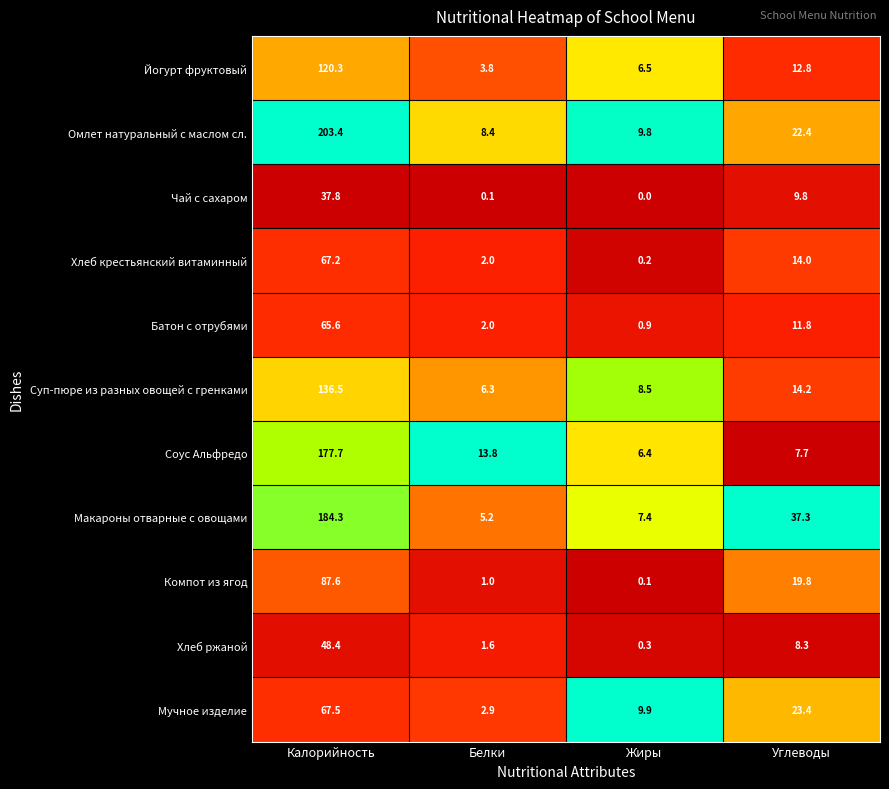

What is the difference between the highest and lowest values at Углеводы?

29.6